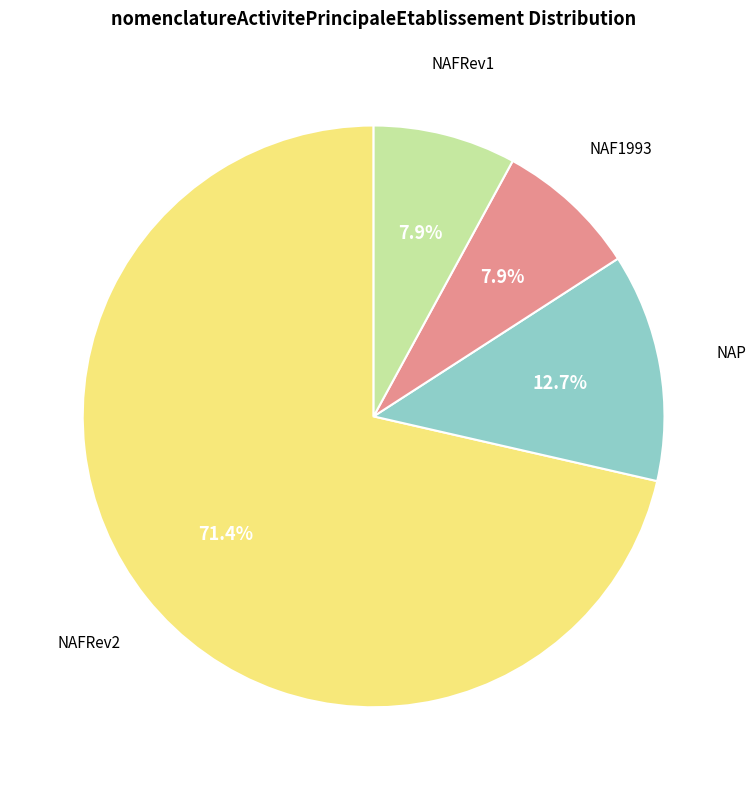

Does any single category account for the majority?

Yes